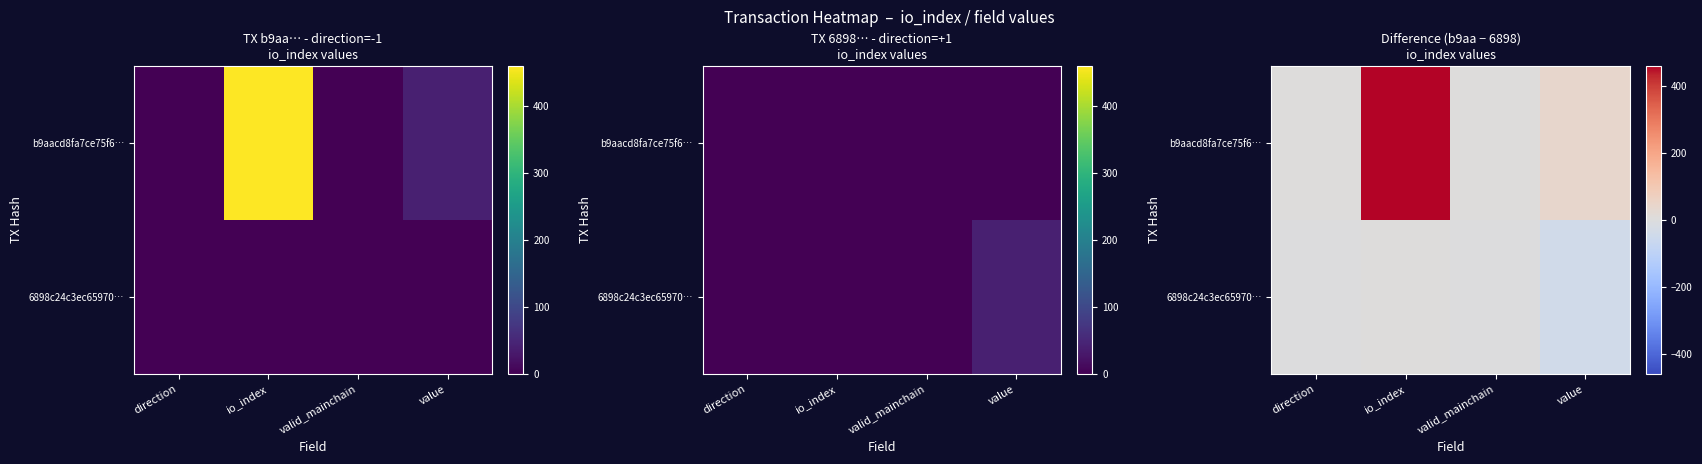

The 6898c24c3ec65970… series shows -1.0 at direction. True or false?

True